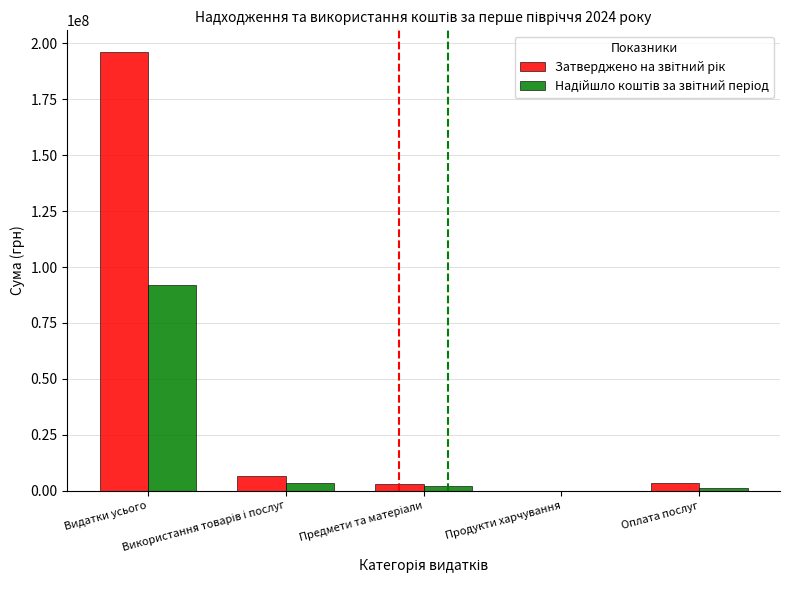

What is the maximum value shown in the chart?

196041731.0